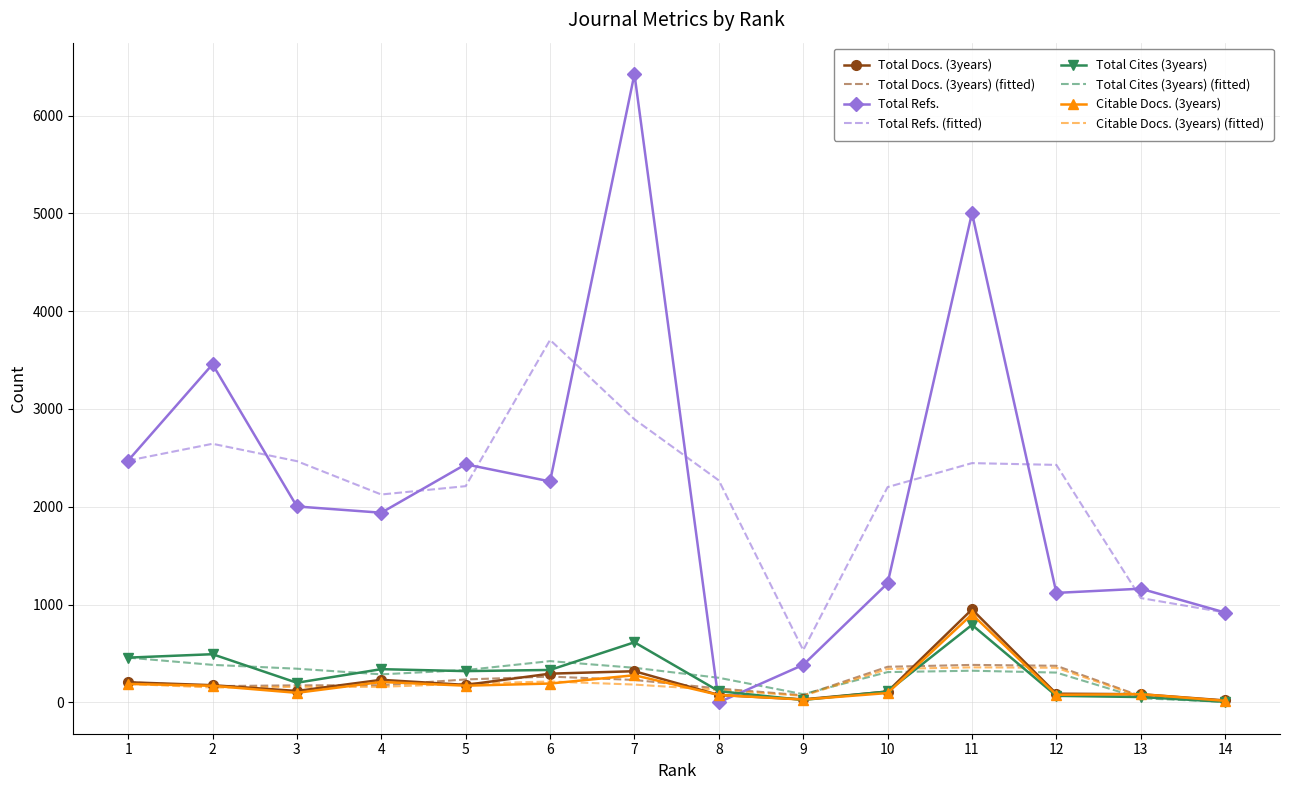

Which series has the largest range (max minus min)?

Total Refs.